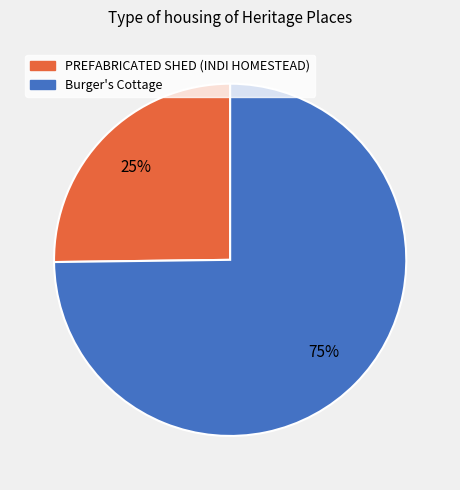

Rank the categories by value from highest to lowest.

Burger's Cottage, PREFABRICATED SHED (INDI HOMESTEAD)